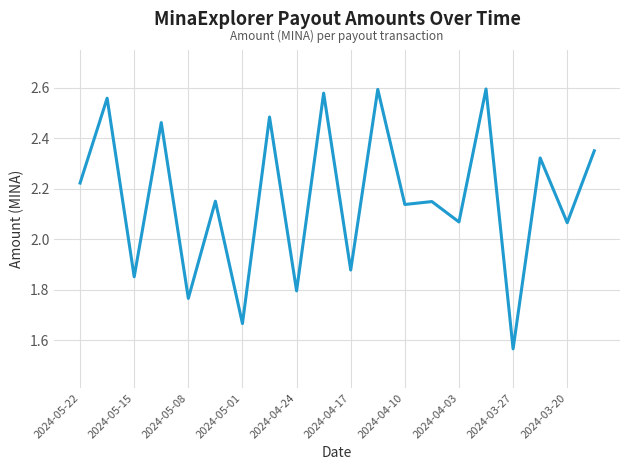

What is the difference between the maximum and minimum values?

1.0